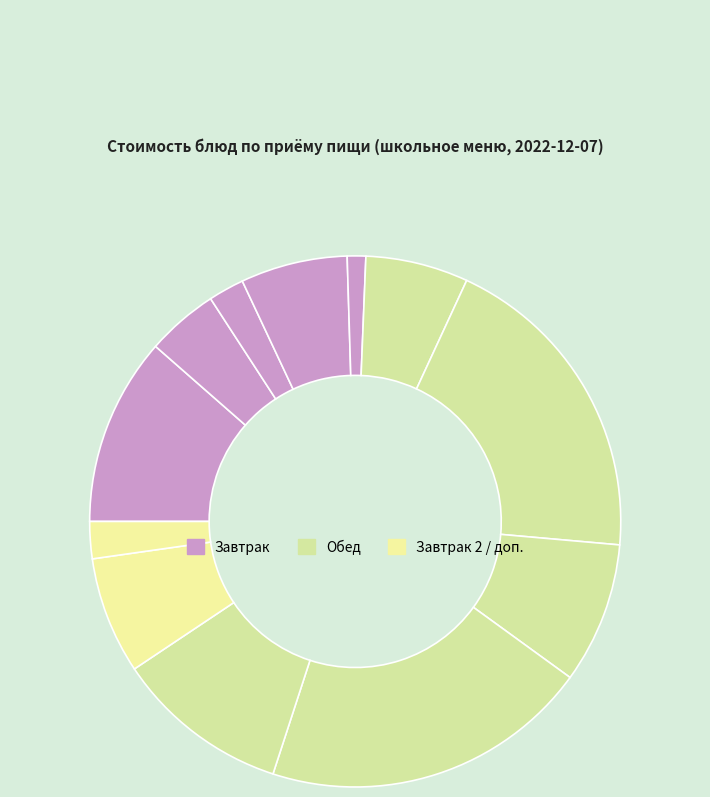

Does any single category account for the majority?

No